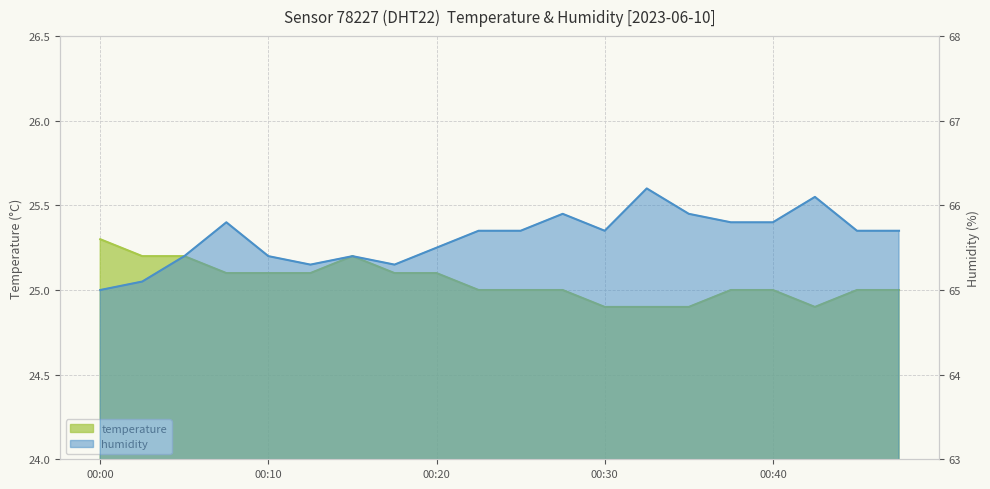

Reading right to left, transcribe all the data shown in this chart.

temperature: 25.0	25.0	24.9	25.0	25.0	24.9	24.9	24.9	25.0	25.0	25.0	25.1	25.1	25.2	25.1	25.1	25.1	25.2	25.2	25.3
humidity: 65.7	65.7	66.1	65.8	65.8	65.9	66.2	65.7	65.9	65.7	65.7	65.5	65.3	65.4	65.3	65.4	65.8	65.4	65.1	65.0